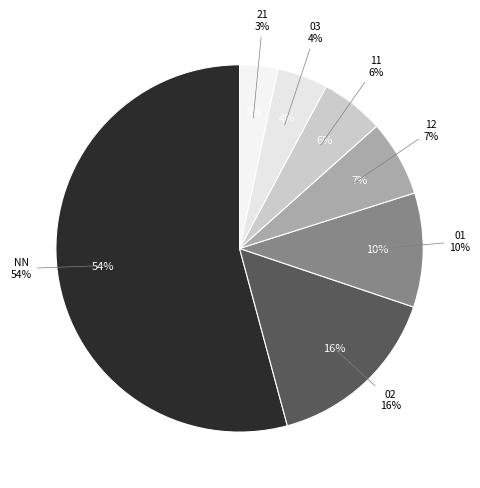

Between 03 and 12, which is larger?

12